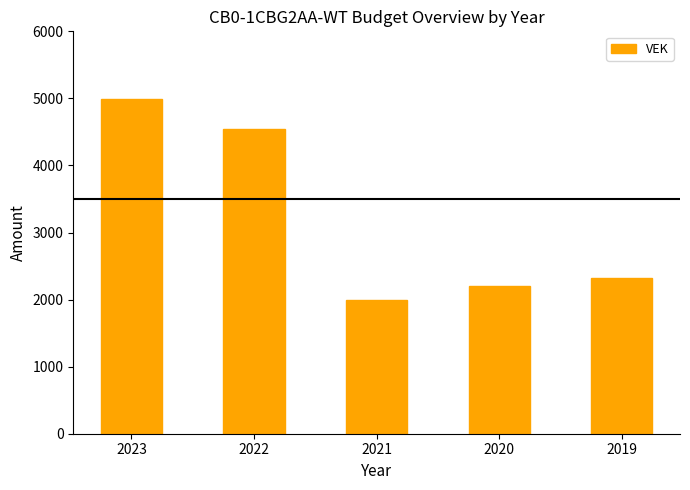

What is the average value?

3210